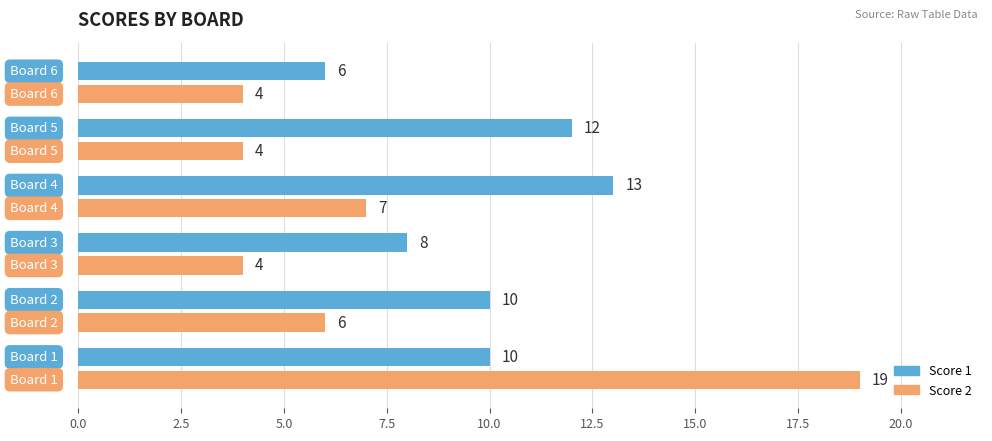

Rank the series by their maximum value, from highest to lowest.

Score 2, Score 1